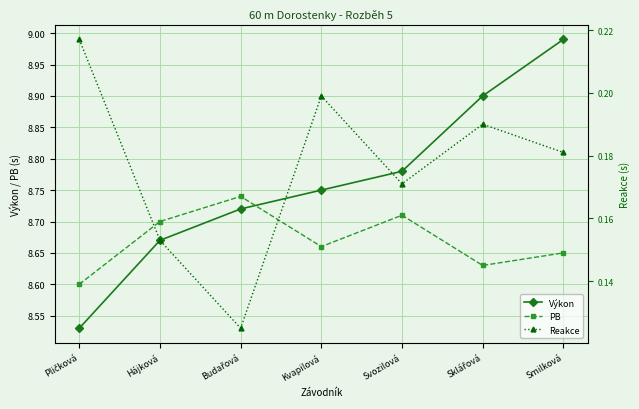

What is the sum of the Výkon values at Svozilová and Budařová?

17.5